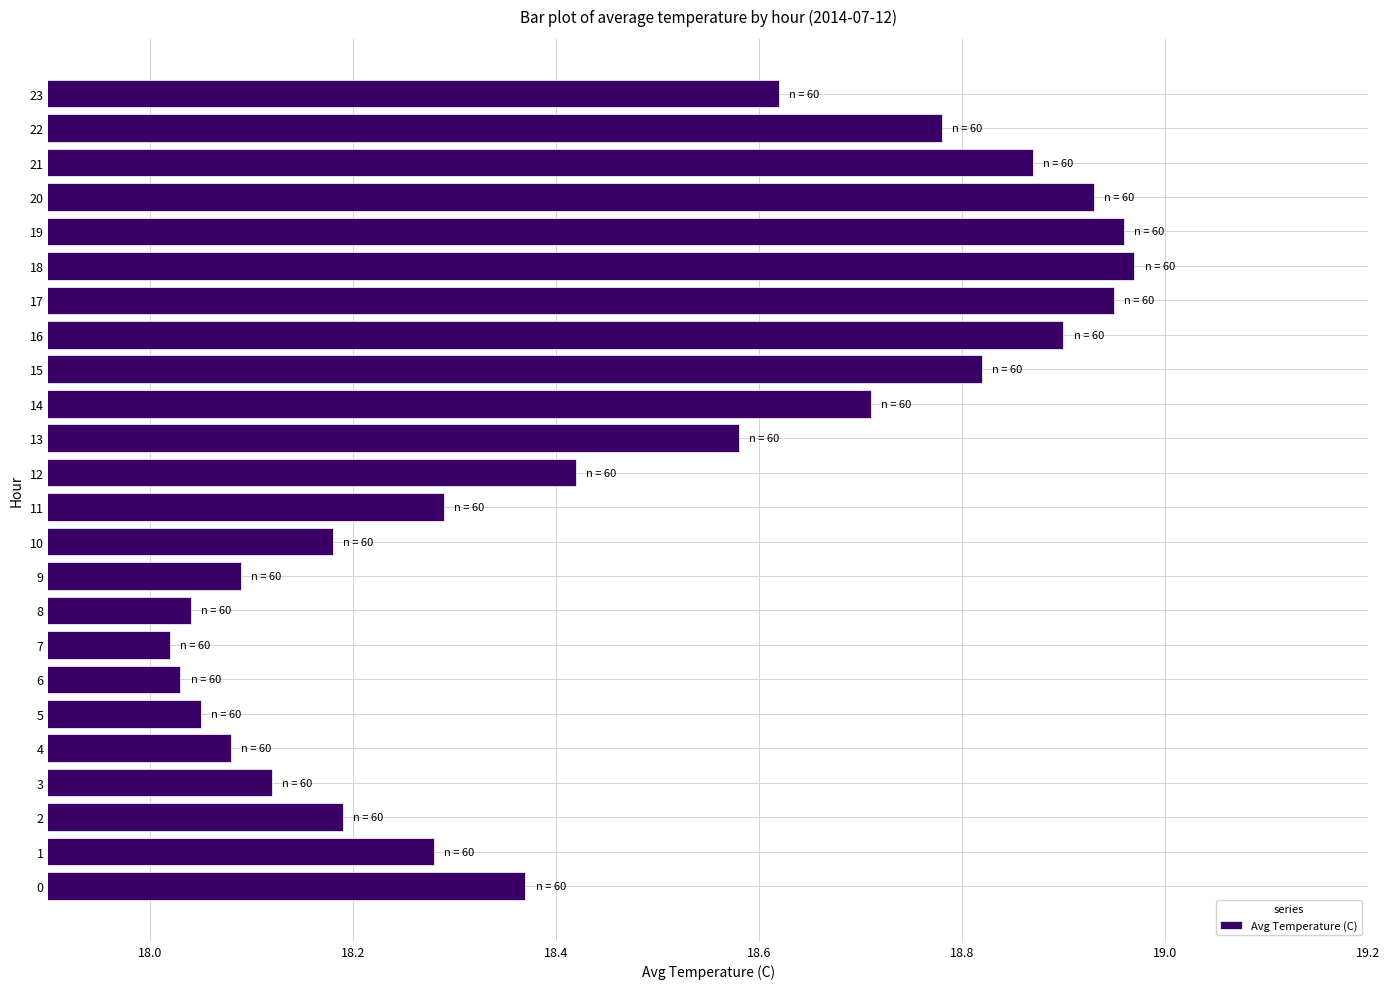

Does the chart contain any negative values?

No